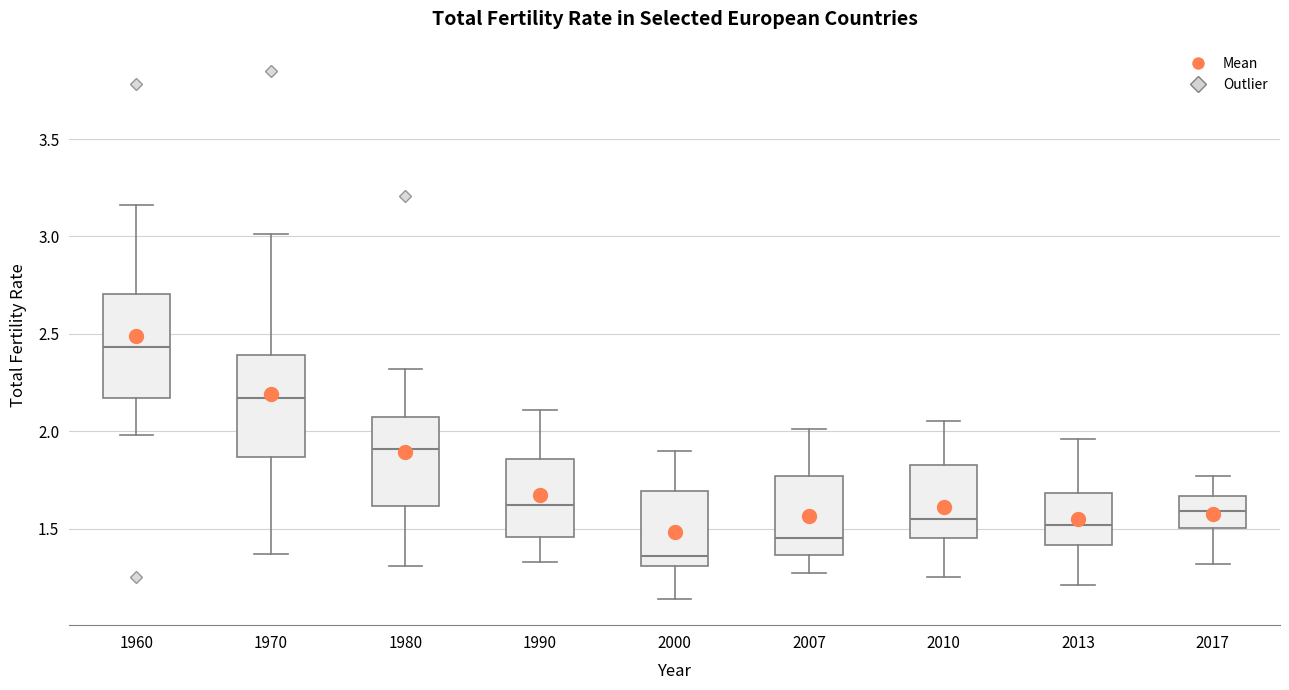

Reading left to right, transcribe this box plot: for each box, give where its median line is, the range the box spans, and where its two whiskers end, as read against the y-axis. The values are not printed on the chart, so give them approximately, as read against the axis.

1960: median 2.45, box 2.15 to 2.70, whiskers 2.00 to 3.15
1970: median 2.15, box 1.85 to 2.40, whiskers 1.35 to 3.00
1980: median 1.90, box 1.60 to 2.10, whiskers 1.30 to 2.30
1990: median 1.60, box 1.45 to 1.85, whiskers 1.35 to 2.10
2000: median 1.35, box 1.30 to 1.70, whiskers 1.15 to 1.90
2007: median 1.45, box 1.35 to 1.75, whiskers 1.25 to 2.00
2010: median 1.55, box 1.45 to 1.85, whiskers 1.25 to 2.05
2013: median 1.50, box 1.40 to 1.70, whiskers 1.20 to 1.95
2017: median 1.60, box 1.50 to 1.65, whiskers 1.30 to 1.75